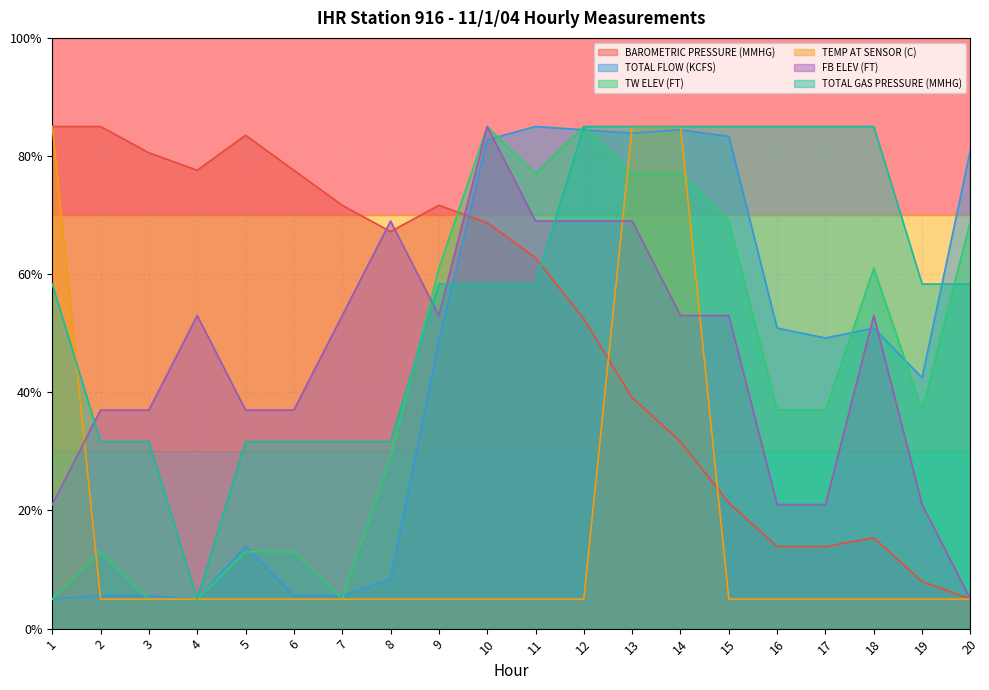

How many lines are shown in the chart?

6